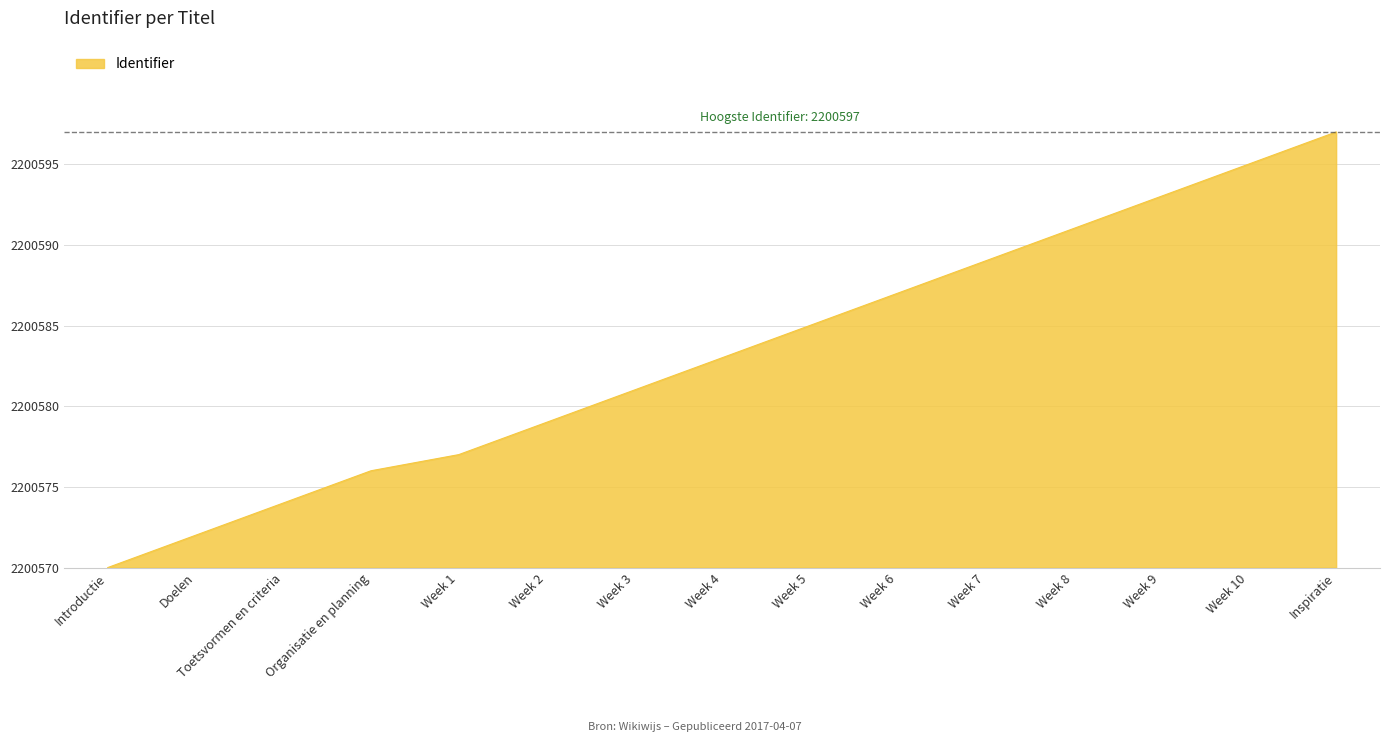

True or false: there are more than 2 points higher than both neighbors.

False